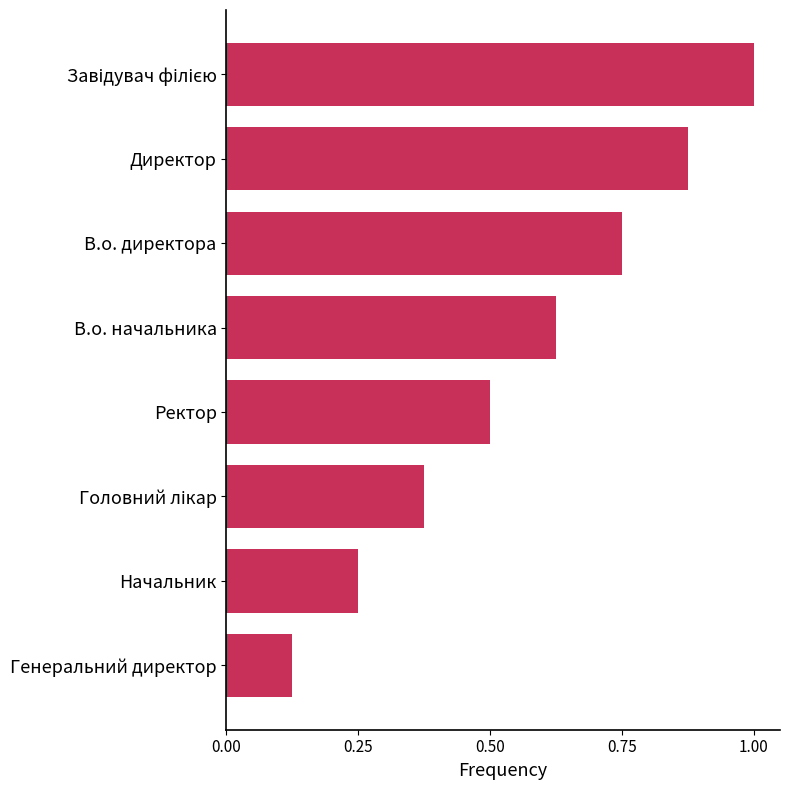

What is the label of the 5th bar from the top?

Ректор